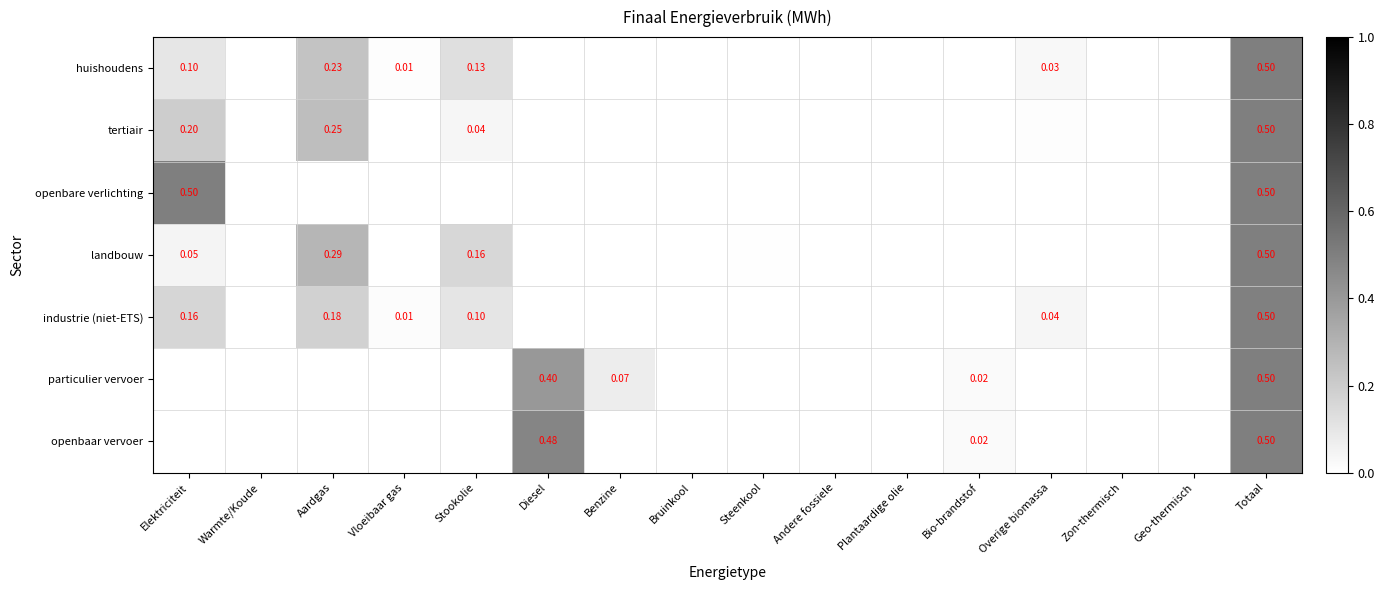

Which label corresponds to the largest value in the chart?

Totaal